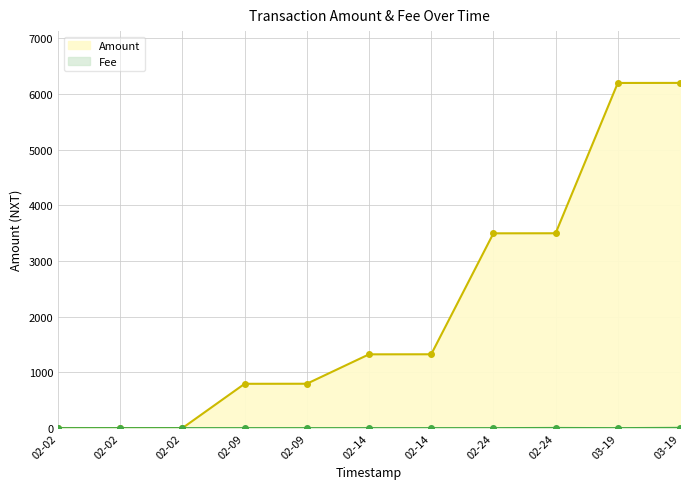

What is the difference between the highest and lowest values at 03-19?

6198